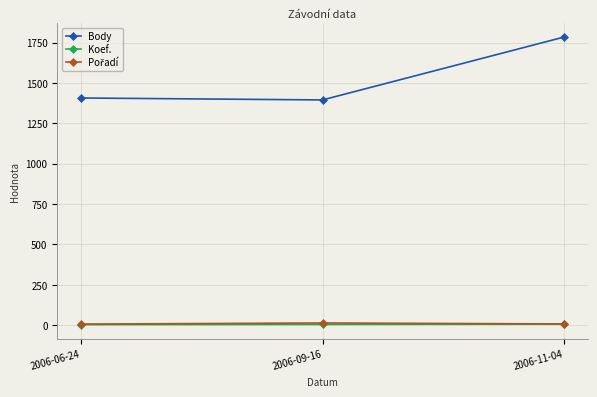

The value of Body at 2006-11-04 is 1054. True or false?

False